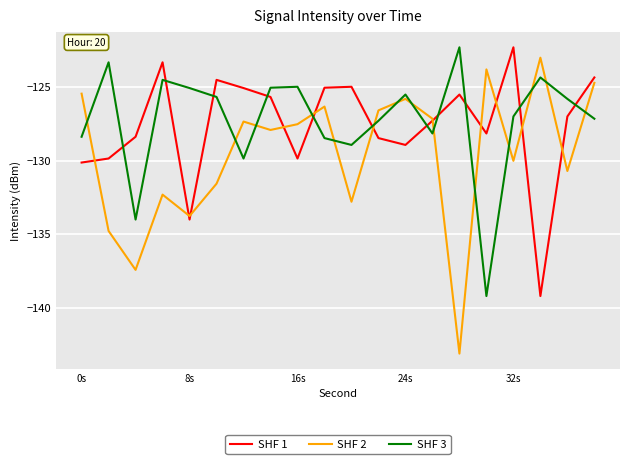

Which series ends up on top after the final intersection of SHF 3 and SHF 1?

SHF 1